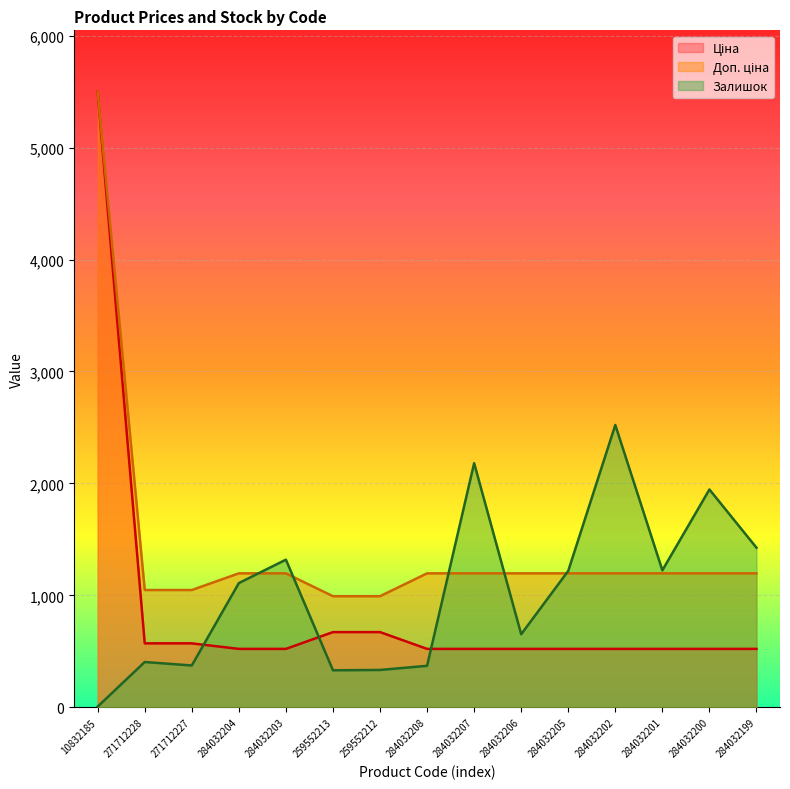

At 284032200, list the series in order from largest to smallest.

Залишок, Доп. ціна, Ціна